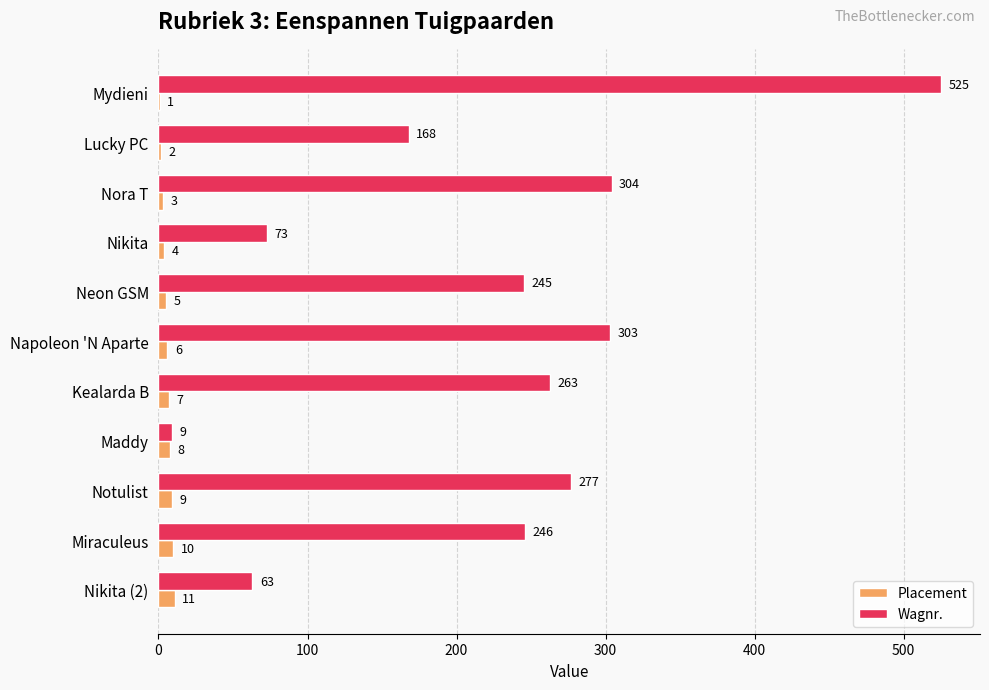

The Wagnr. series shows 9 at Maddy. True or false?

True